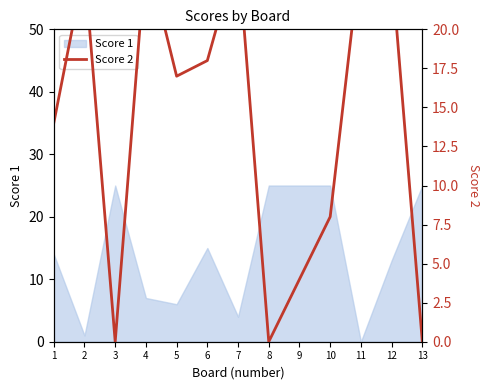

Between 8 and 13, which is larger?

8